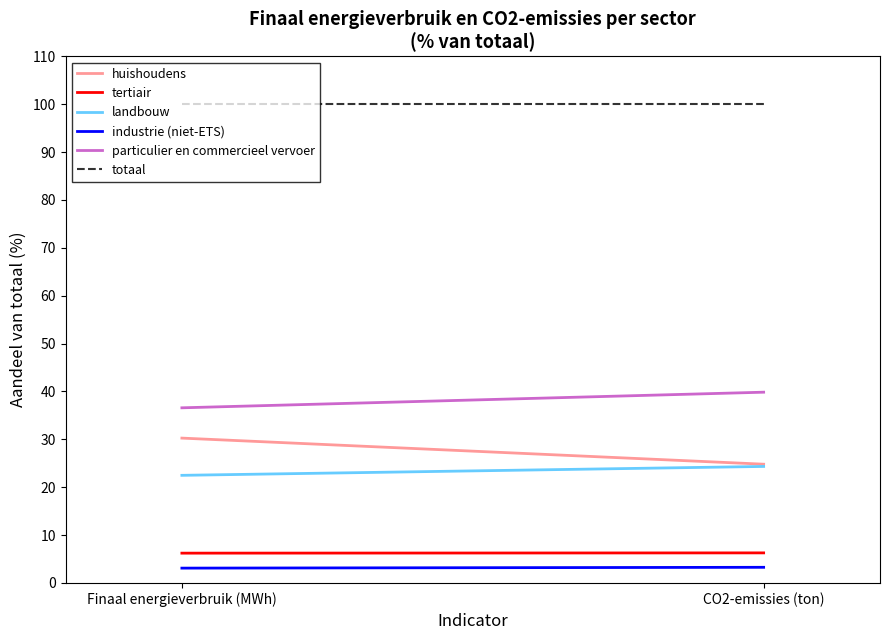

At which category is the sum across all series the highest?

Finaal energieverbruik (MWh)